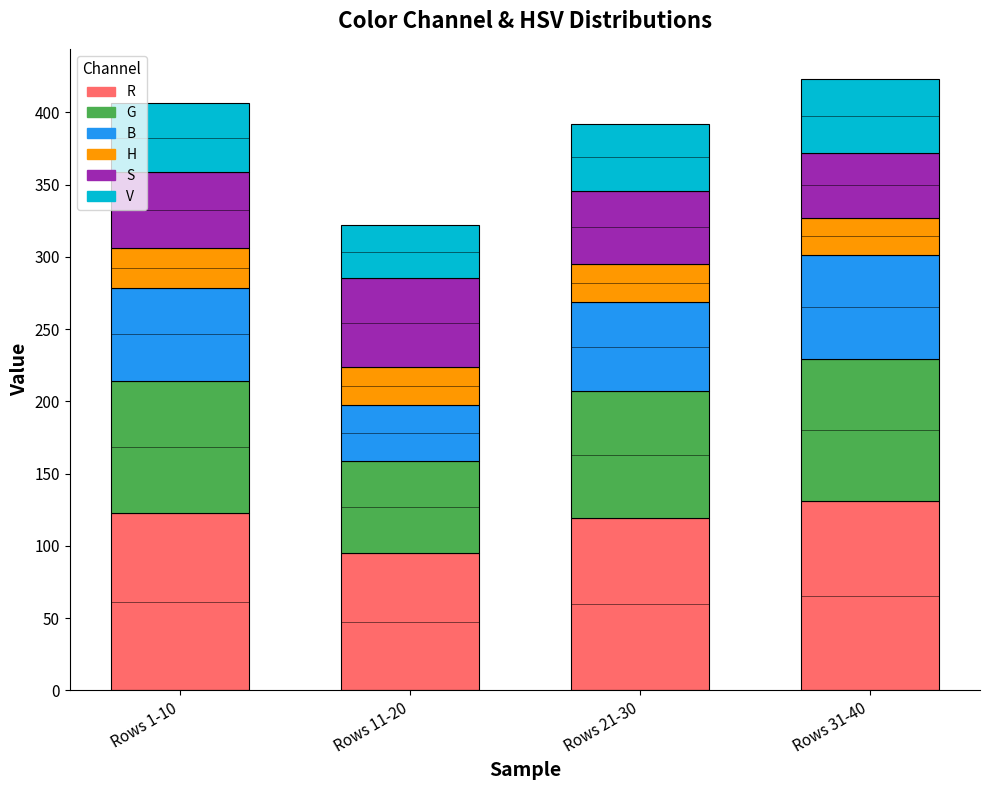

Reading left to right, what are the values for R?

122.9	95.2	119.2	131.2